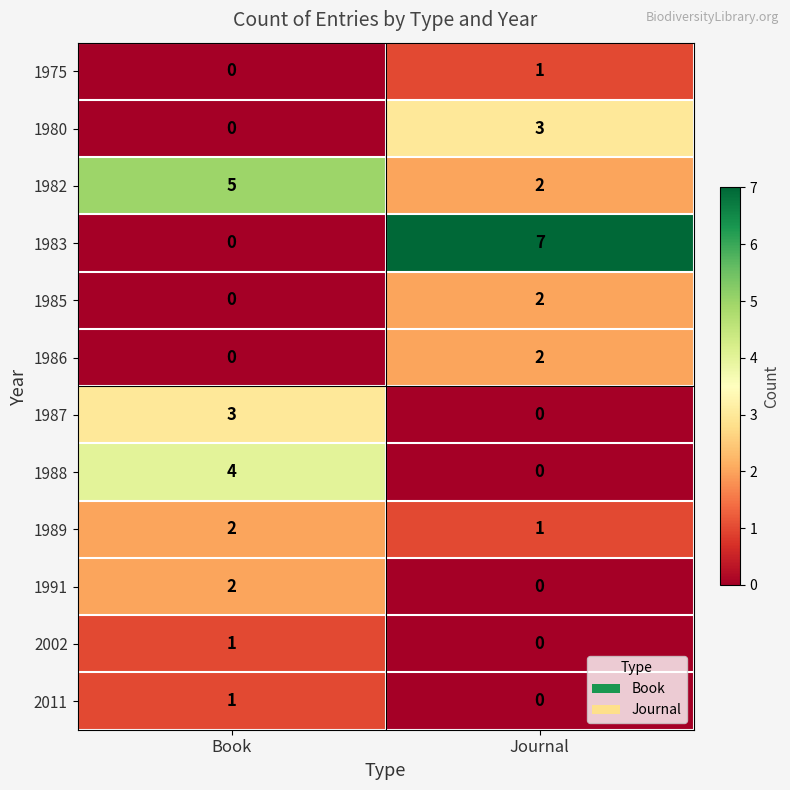

Is the value of 1975 at Book greater than the value of 1991 at Book?

No